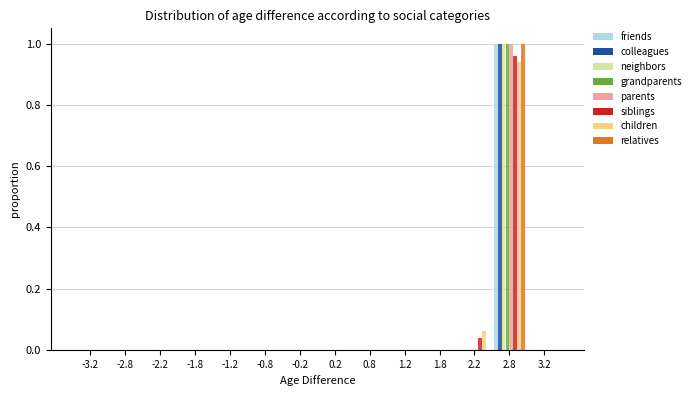

Reading left to right, transcribe this chart: for each range on the x-axis, give the height of each series' bar. The values are not printed on the chart, so give them approximately, as read against the axis.

-3.5 to -3.0: friends=0	colleagues=0	neighbors=0	grandparents=0	parents=0	siblings=0	children=0	relatives=0
-3.0 to -2.5: friends=0	colleagues=0	neighbors=0	grandparents=0	parents=0	siblings=0	children=0	relatives=0
-2.5 to -2.0: friends=0	colleagues=0	neighbors=0	grandparents=0	parents=0	siblings=0	children=0	relatives=0
-2.0 to -1.5: friends=0	colleagues=0	neighbors=0	grandparents=0	parents=0	siblings=0	children=0	relatives=0
-1.5 to -1.0: friends=0	colleagues=0	neighbors=0	grandparents=0	parents=0	siblings=0	children=0	relatives=0
-1.0 to -0.5: friends=0	colleagues=0	neighbors=0	grandparents=0	parents=0	siblings=0	children=0	relatives=0
-0.5 to 0.0: friends=0	colleagues=0	neighbors=0	grandparents=0	parents=0	siblings=0	children=0	relatives=0
0.0 to 0.5: friends=0	colleagues=0	neighbors=0	grandparents=0	parents=0	siblings=0	children=0	relatives=0
0.5 to 1.0: friends=0	colleagues=0	neighbors=0	grandparents=0	parents=0	siblings=0	children=0	relatives=0
1.0 to 1.5: friends=0	colleagues=0	neighbors=0	grandparents=0	parents=0	siblings=0	children=0	relatives=0
1.5 to 2.0: friends=0	colleagues=0	neighbors=0	grandparents=0	parents=0	siblings=0	children=0	relatives=0
2.0 to 2.5: friends=0	colleagues=0	neighbors=0	grandparents=0	parents=0	siblings=0.04	children=0.06	relatives=0
2.5 to 3.0: friends=1.00	colleagues=1.00	neighbors=1.00	grandparents=1.00	parents=1.00	siblings=0.96	children=0.94	relatives=1.00
3.0 to 3.5: friends=0	colleagues=0	neighbors=0	grandparents=0	parents=0	siblings=0	children=0	relatives=0